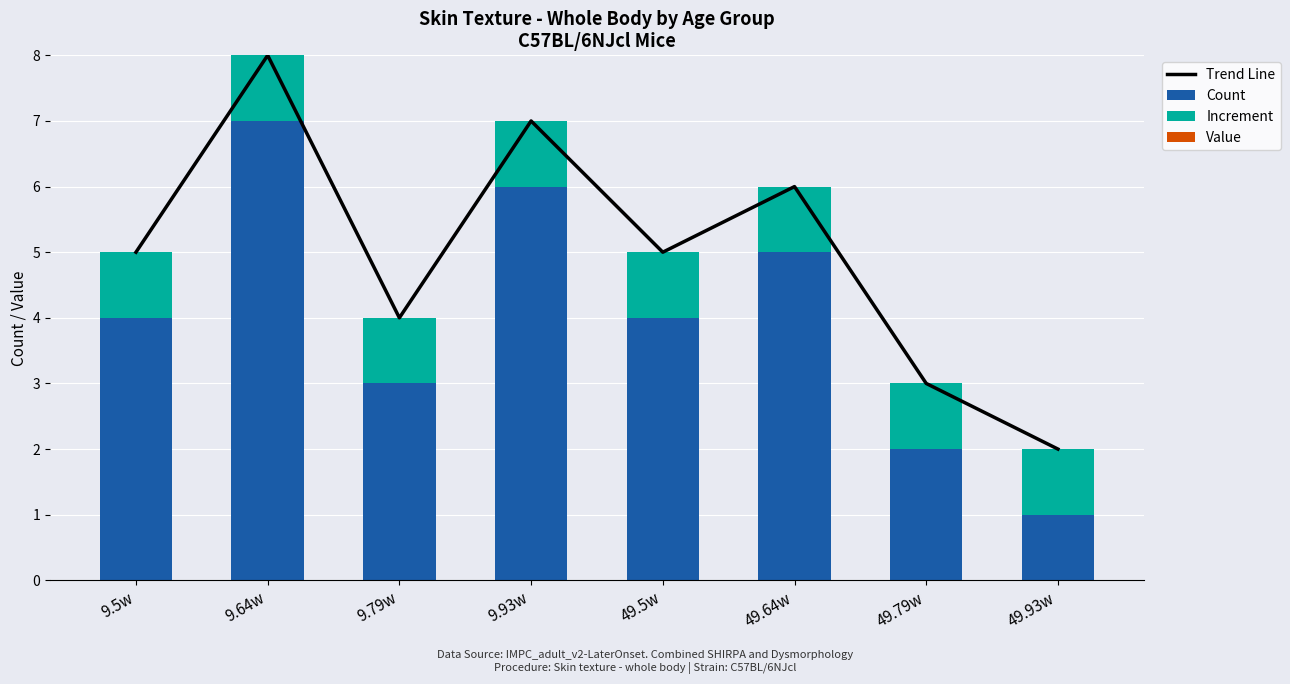

How many series are shown in this chart?

4